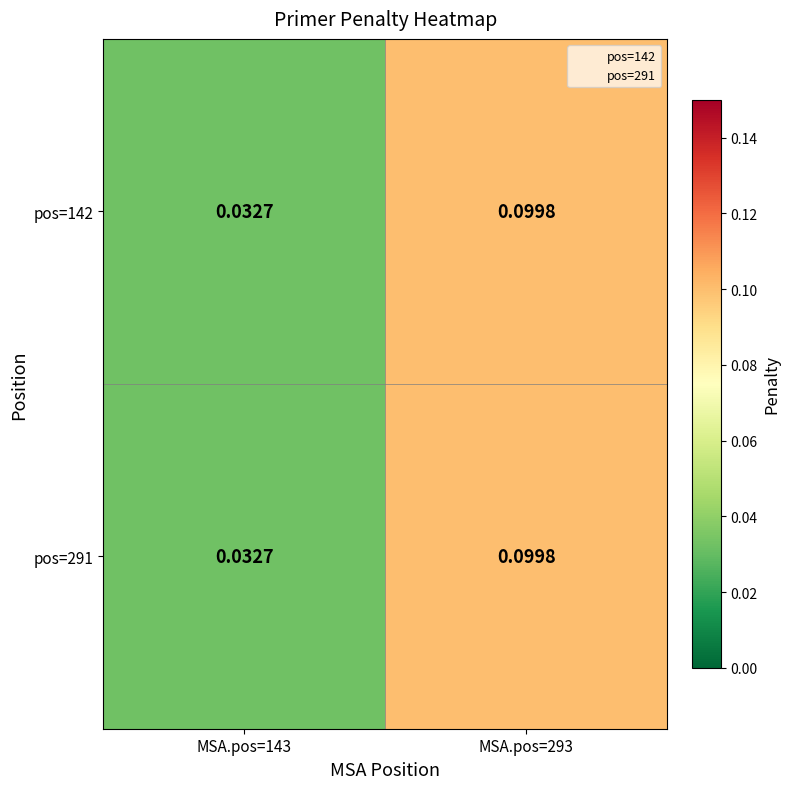

Count the number of categories in the chart.

2